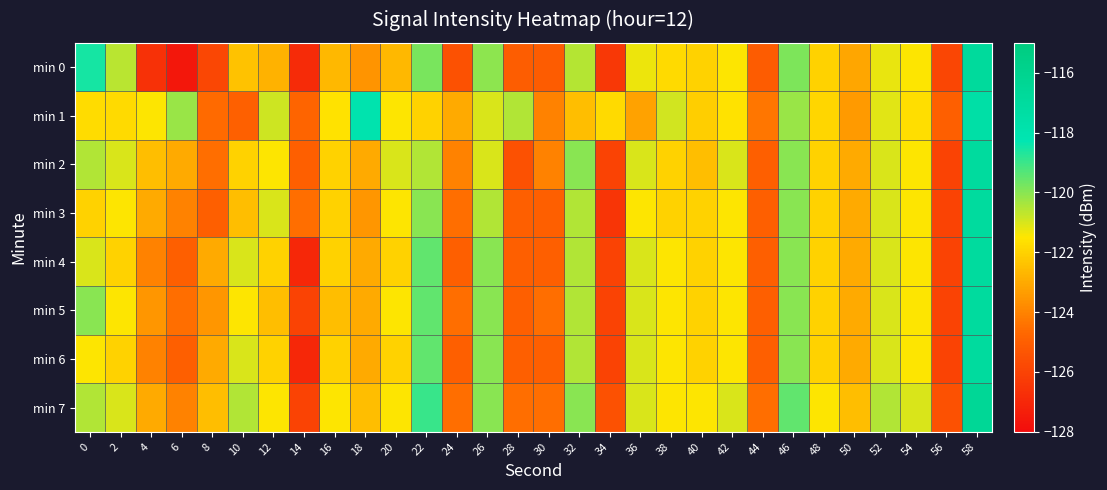

What is the minimum value shown in the chart?

-127.6